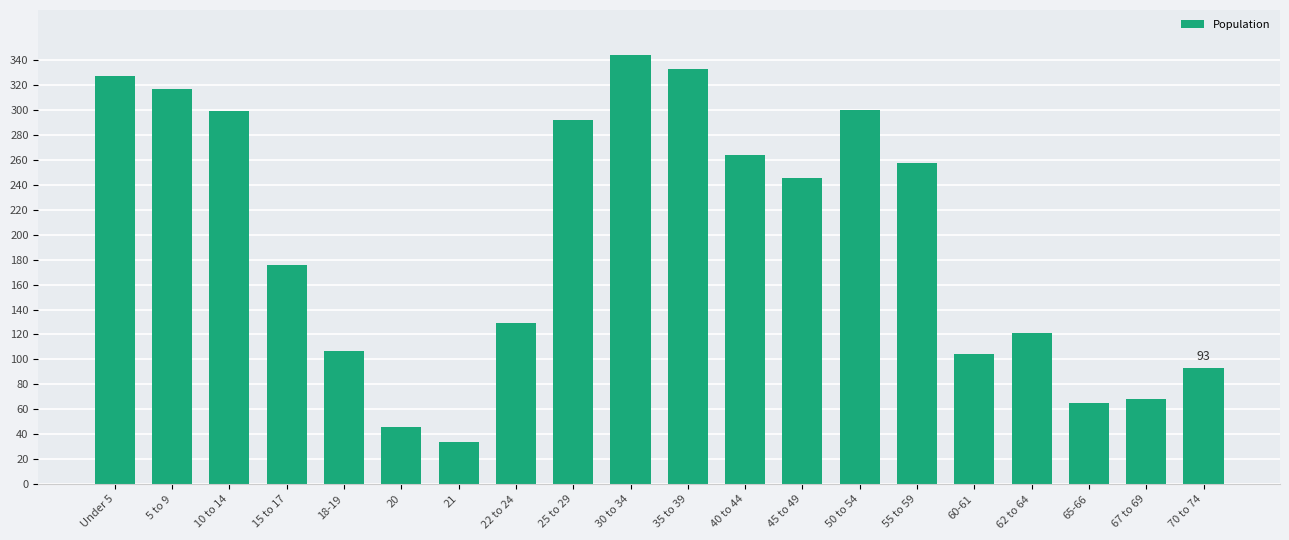

What position from the left is Under 5?

1